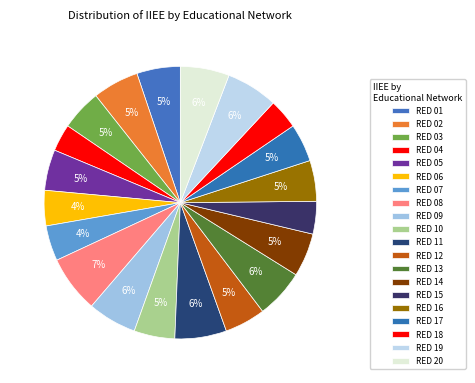

How many slices are in this pie chart?

20